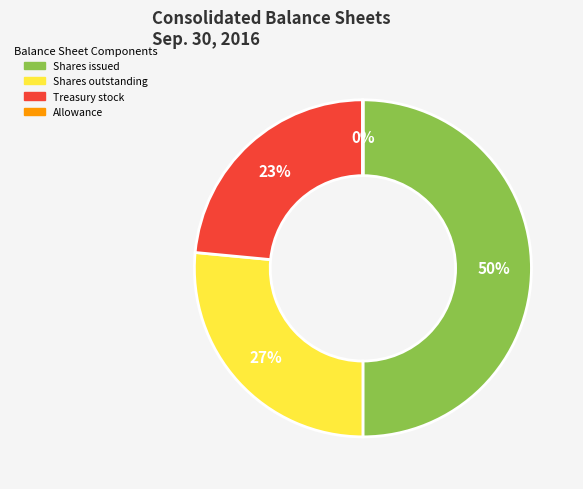

To the nearest percent, what is the average slice percentage?

25%